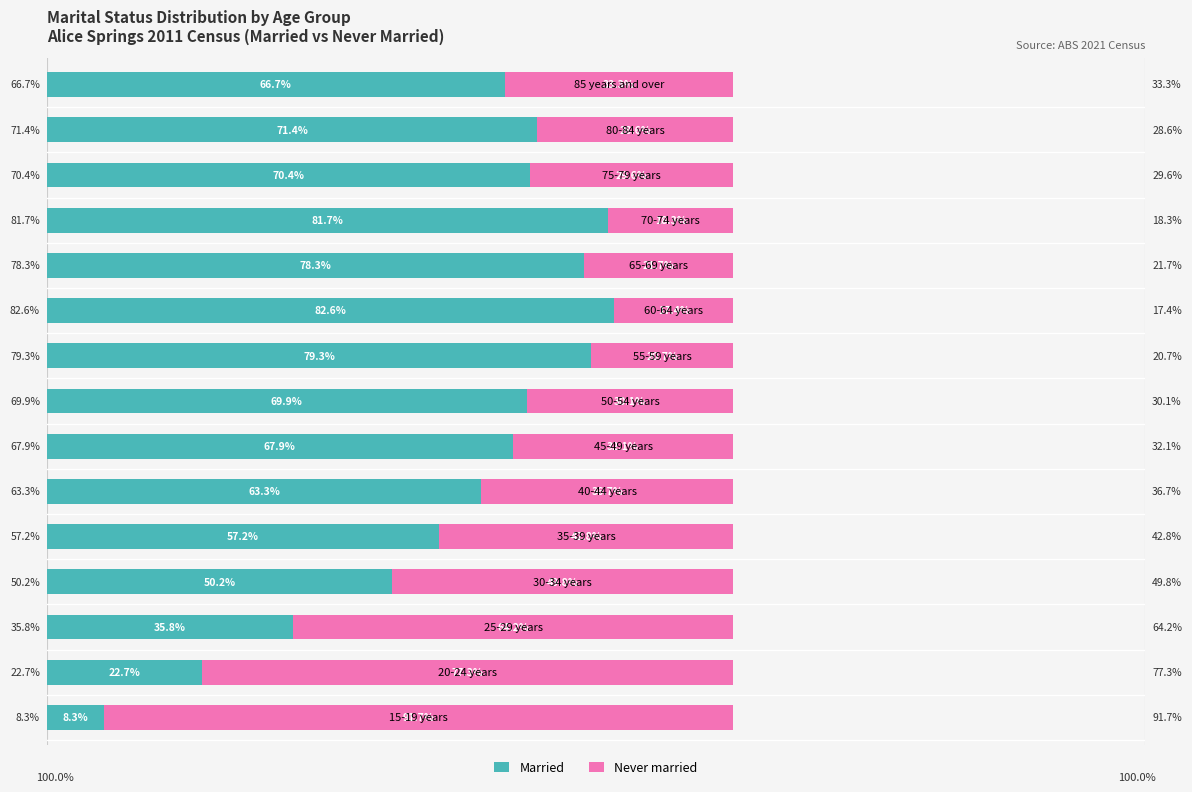

At which label is Married closest to 45?

30-34 years